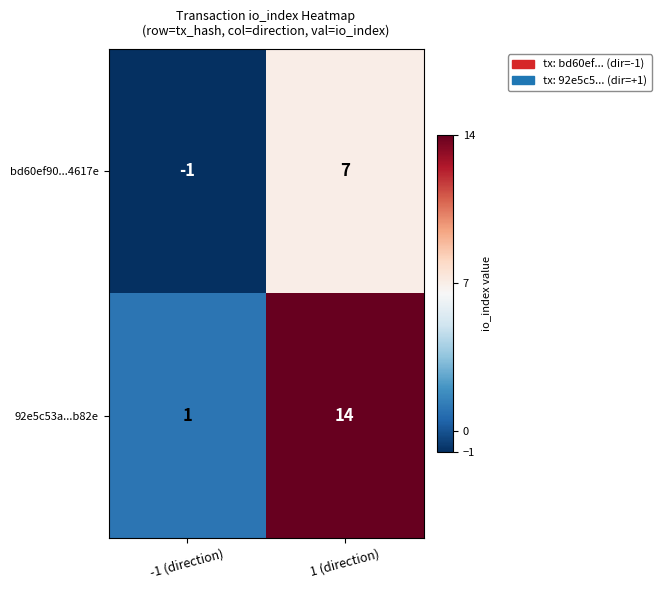

At which label is 92e5c53a...b82e closest to 7?

-1 (direction)